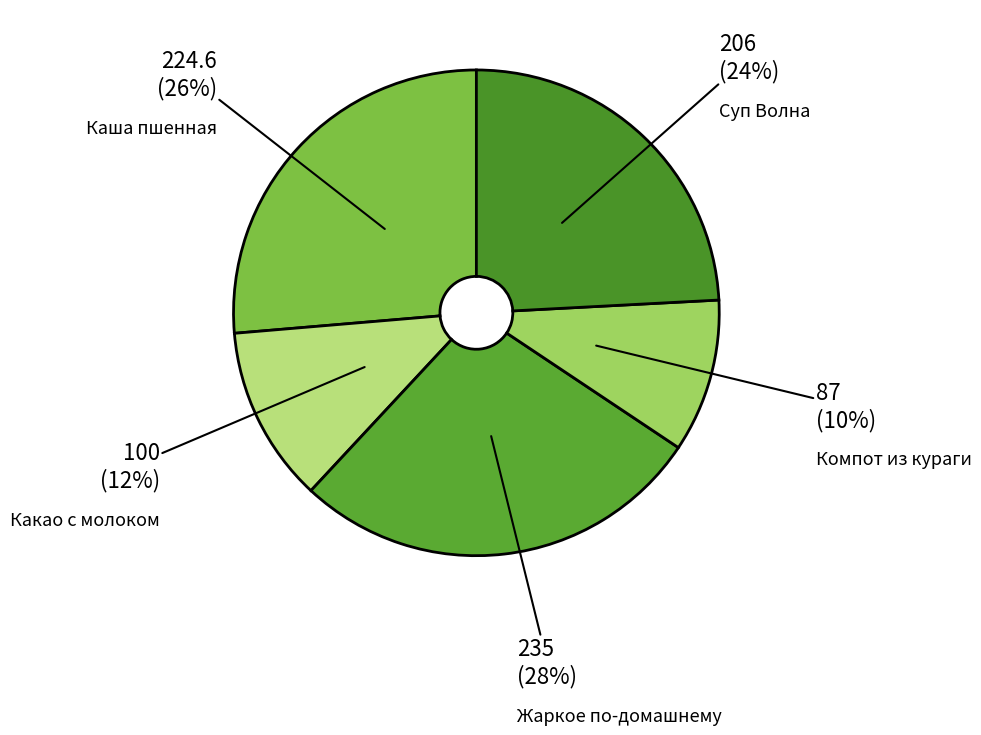

Which category has the smallest portion of the pie?

Компот из кураги